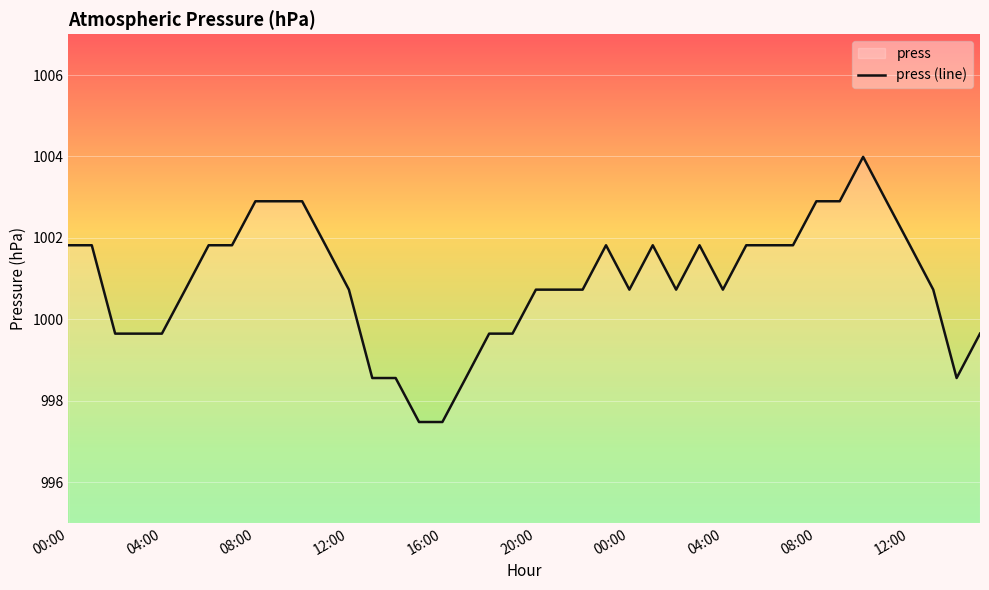

Does the chart display data point markers on the line(s)?

No